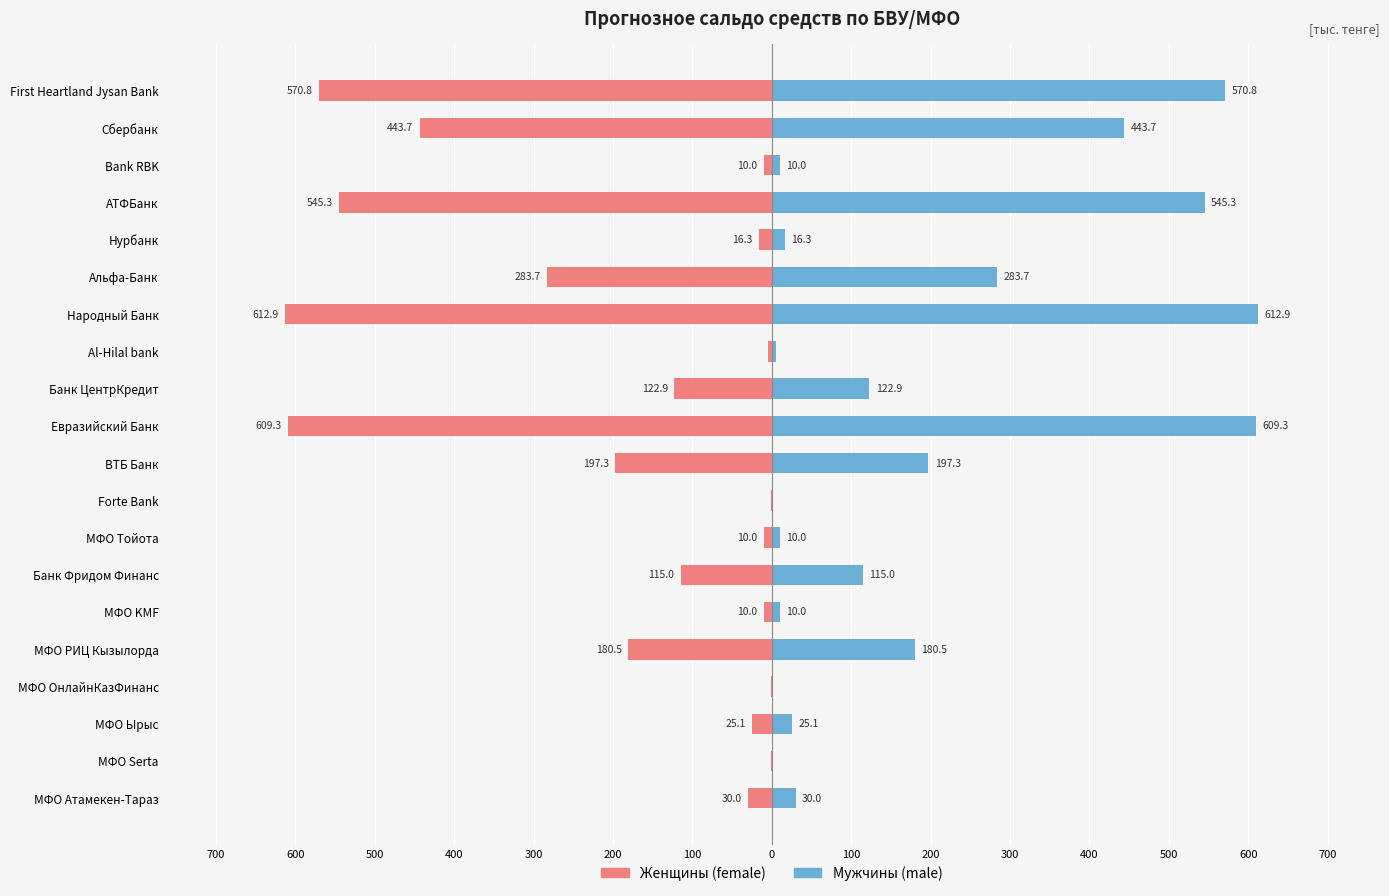

What is the difference between the second highest and second lowest values in the female series?

608.3